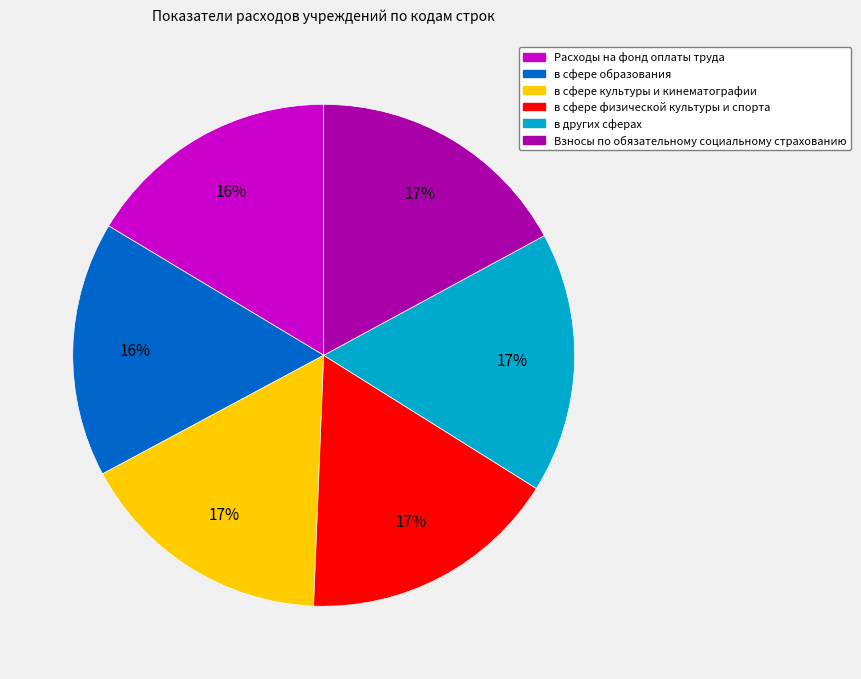

Combined, do в других сферах and в сфере культуры и кинематографии account for over 50%?

No